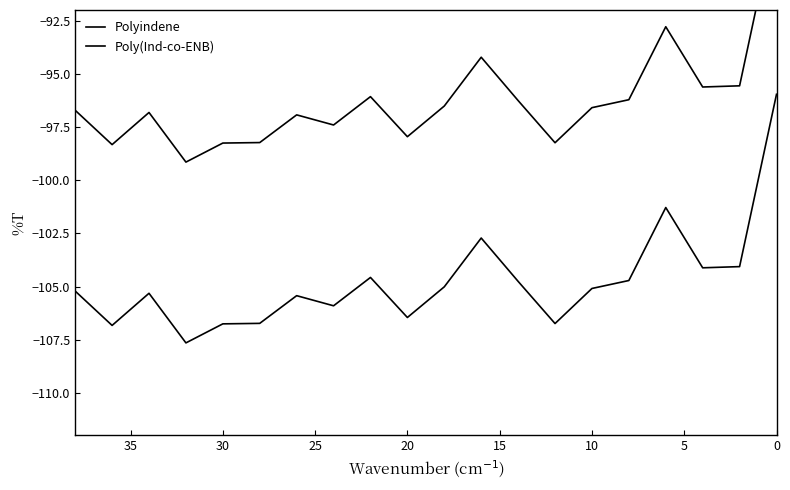

True or false: Polyindene and Poly(Ind-co-ENB) cross at least once.

False